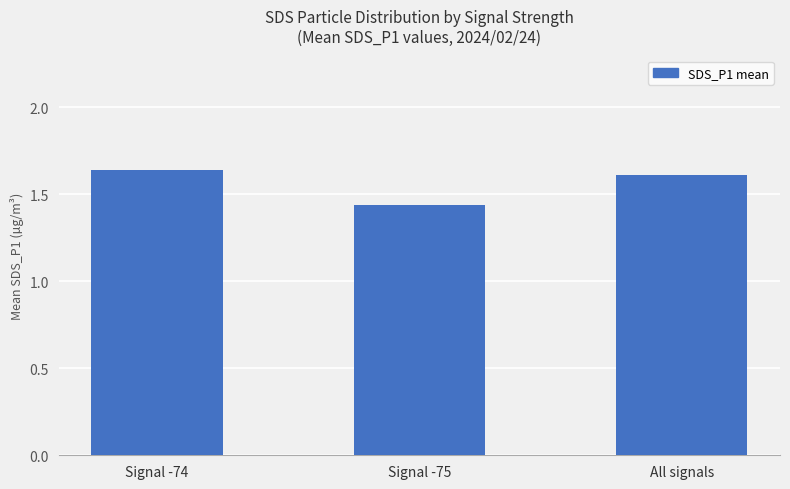

How many data points does each series have?

3